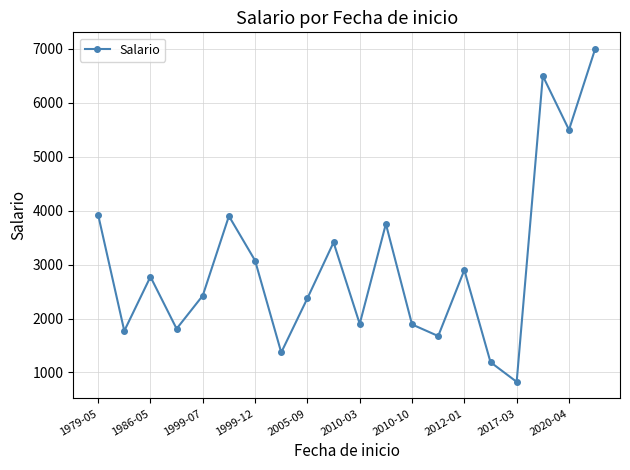

True or false: the data has more than 0 interior local peaks.

True